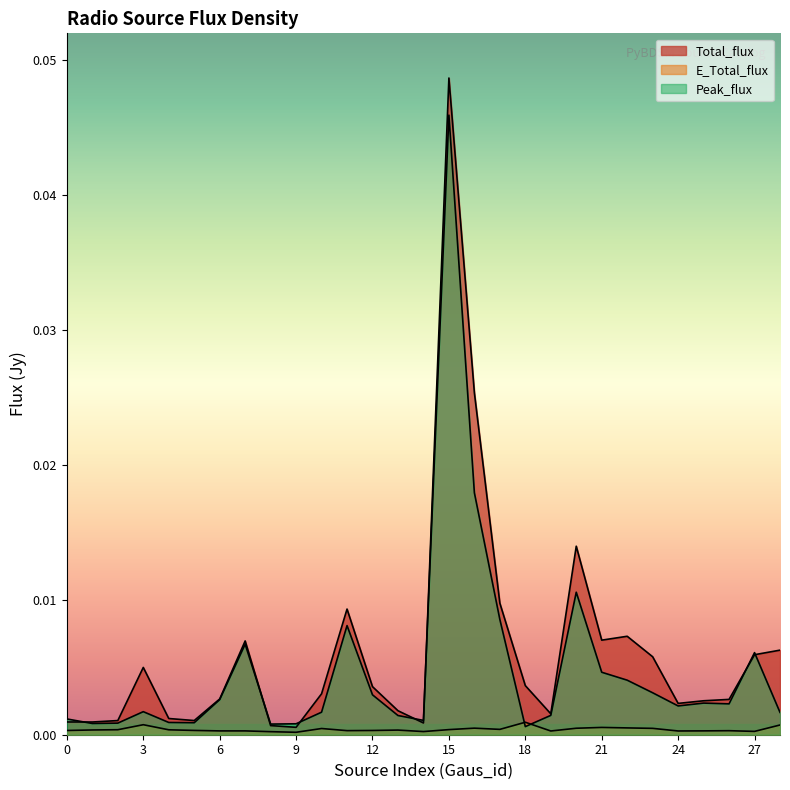

Between 23 and 7, which is larger?

7